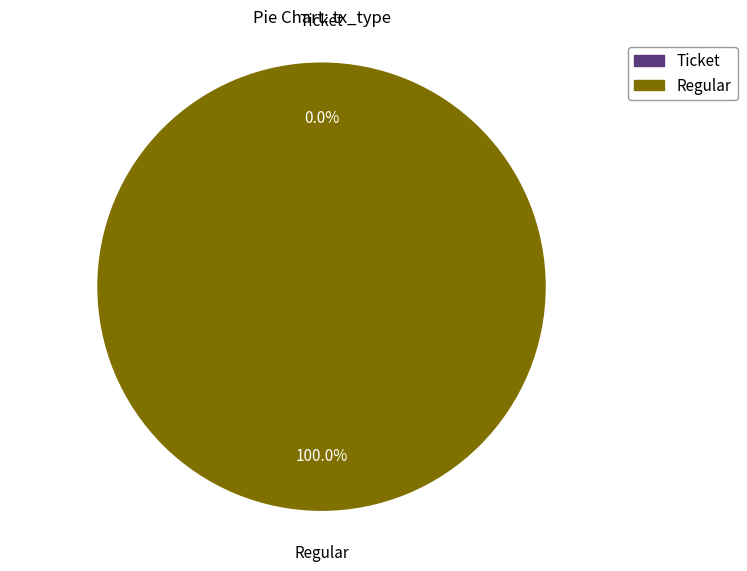

How many segments does this pie chart have?

2